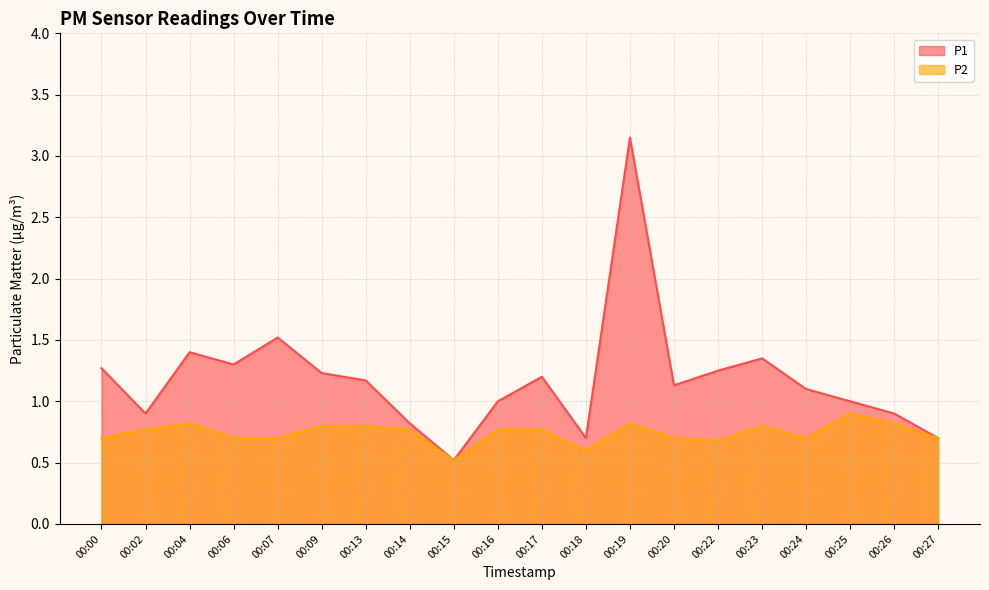

What is the difference between the highest and lowest values at 00:07?

0.8